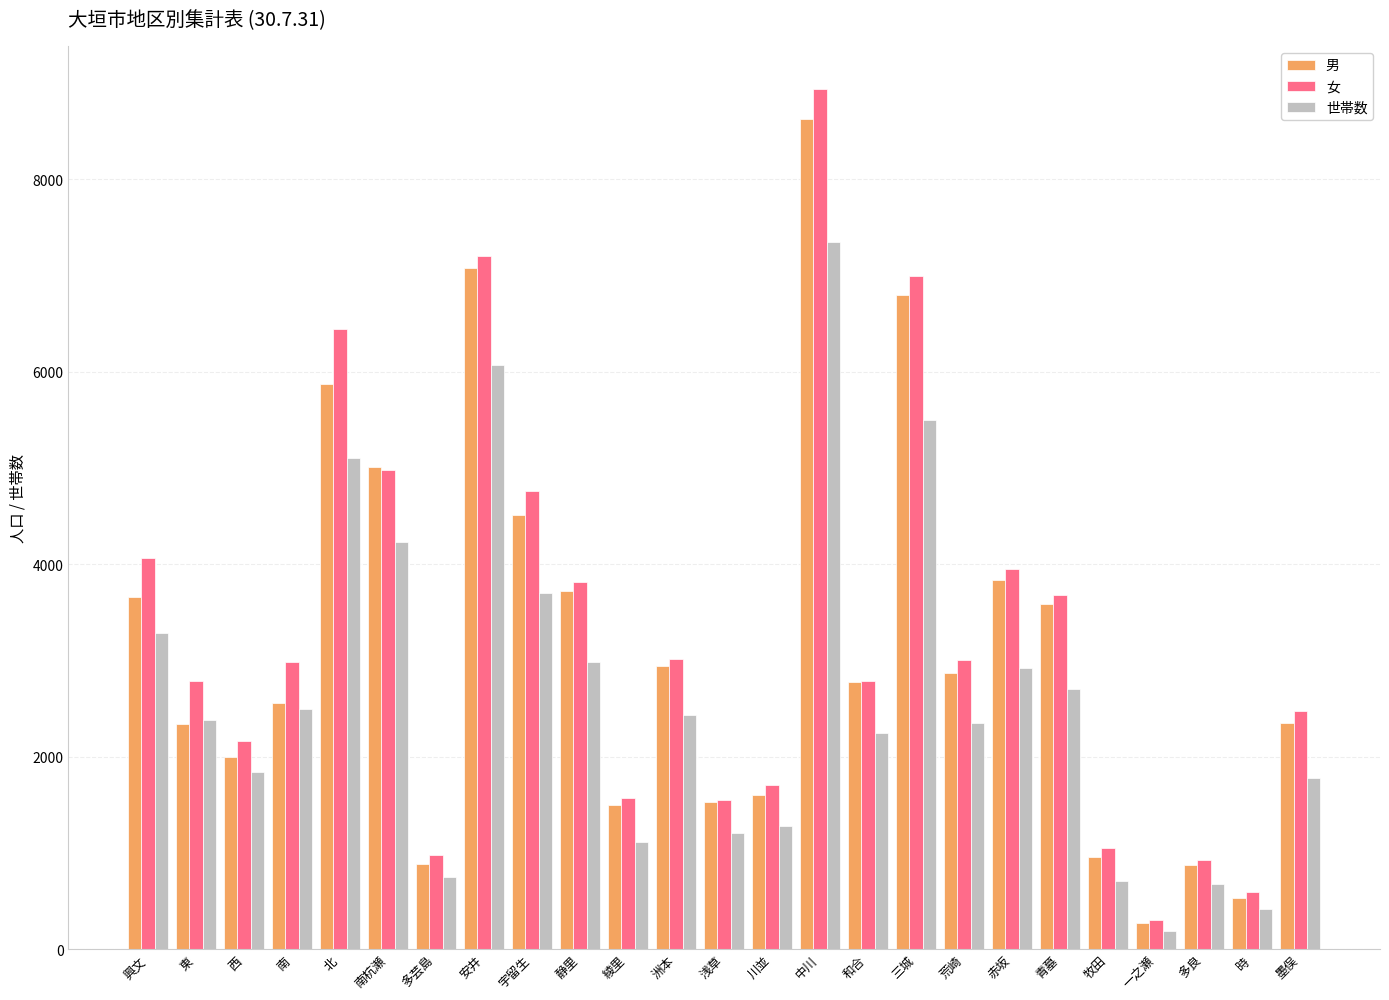

What is the minimum value shown in the chart?

191